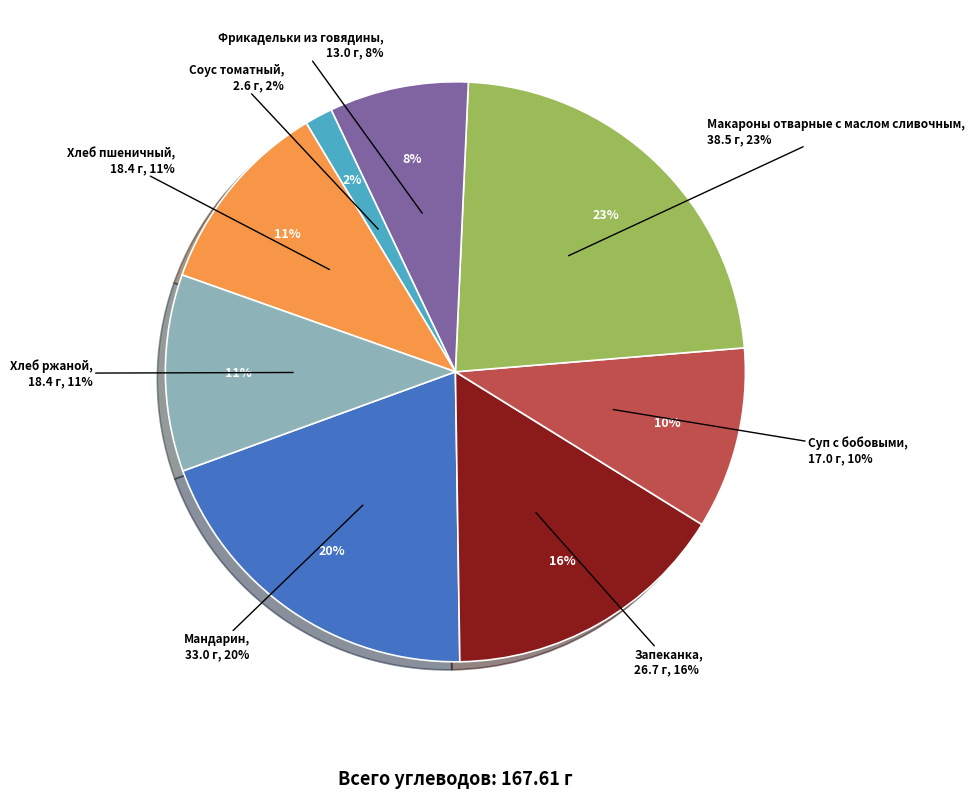

Is Хлеб ржаной the majority of the pie?

No